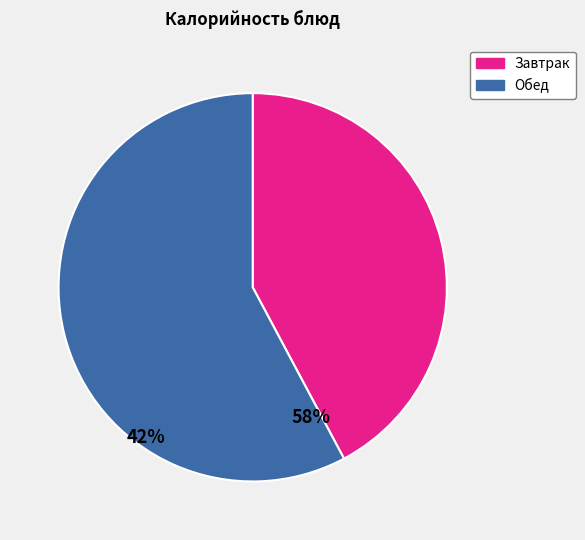

Is there any slice that represents more than half of the pie?

Yes